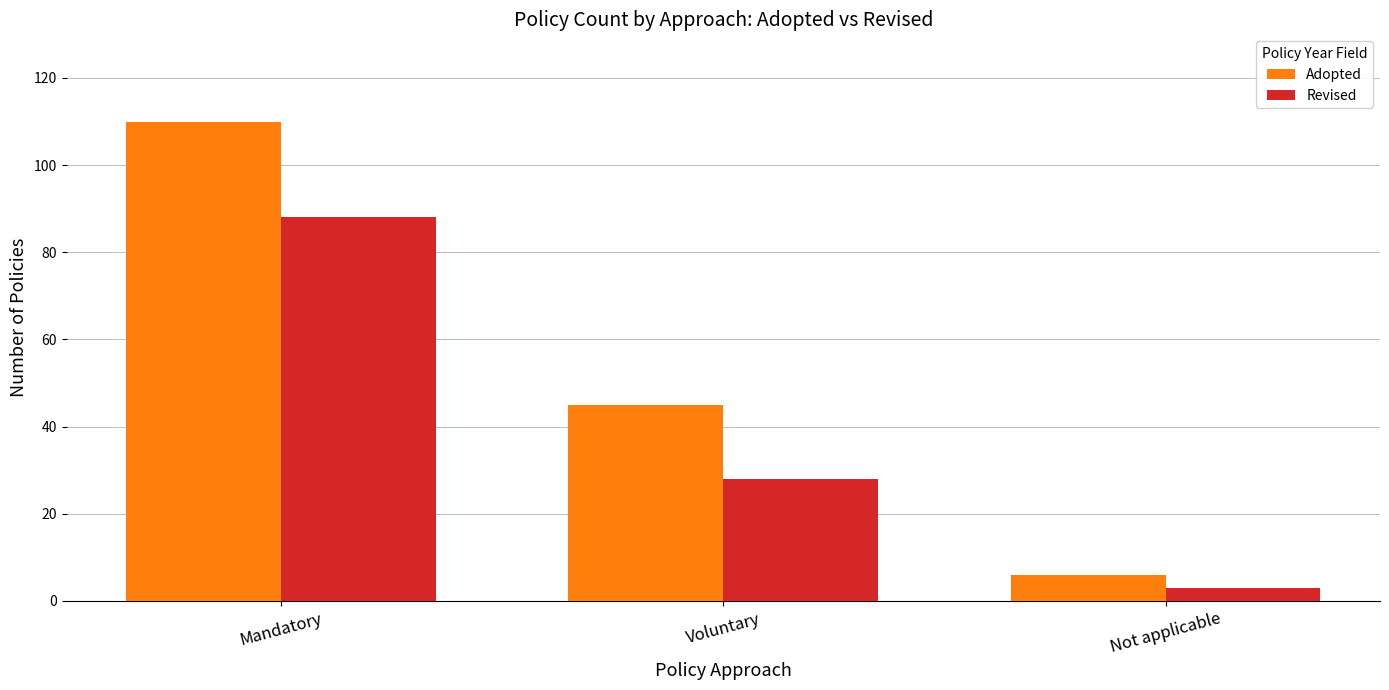

What is the difference between the Adopted values at Not applicable and Mandatory?

104